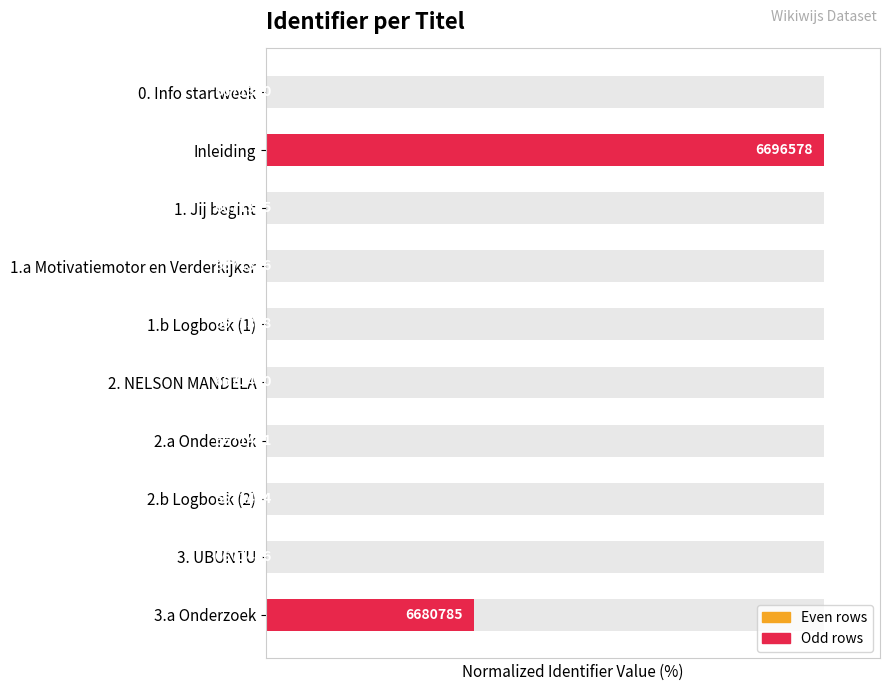

How many bars are there in total?

10